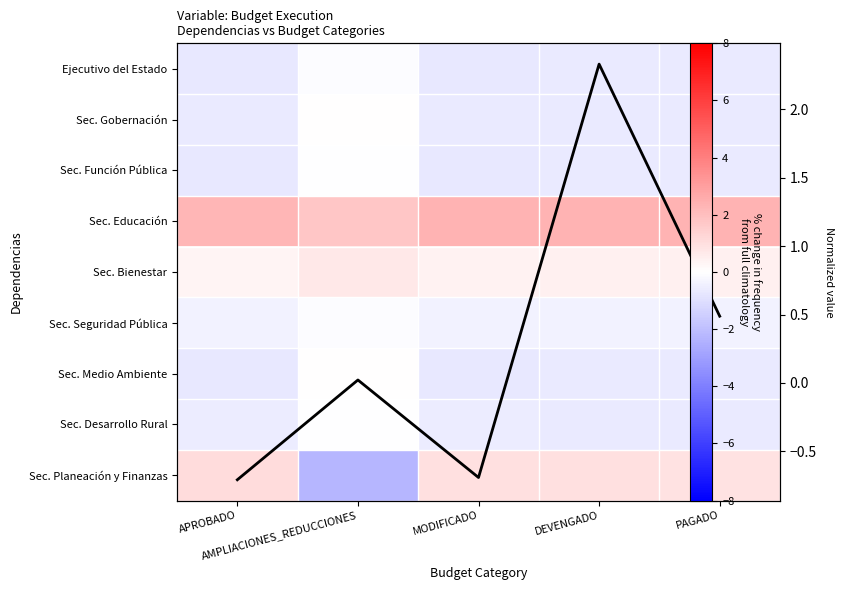

Which series has the largest total across all categories?

Sec. Educación